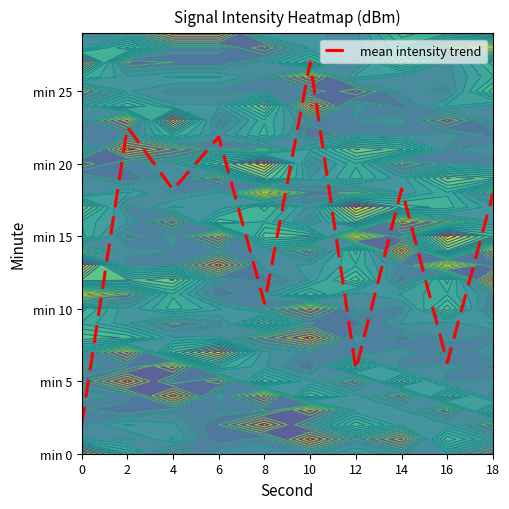

Read the value at 10.

27.0